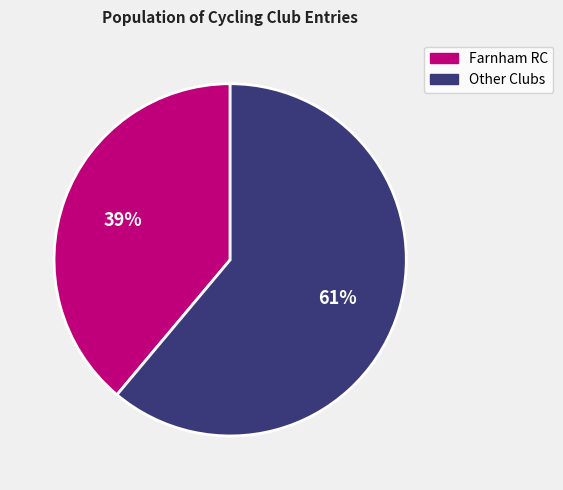

Count the number of slices in the pie.

2